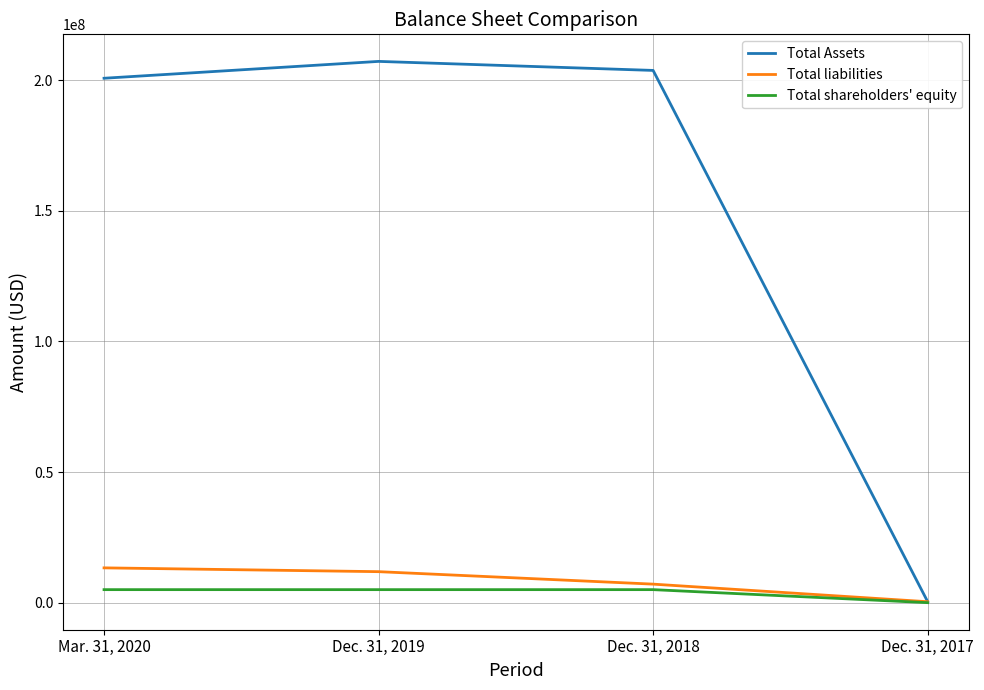

What value does the Total shareholders' equity series have at Dec. 31, 2018, to the nearest 50?

5000000